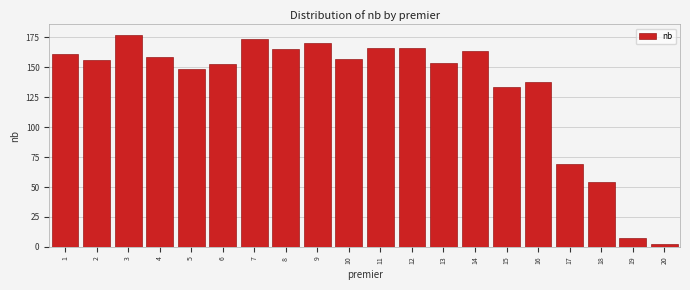

Reading right to left, extract all data points from this chart.

20=2	19=7	18=54	17=69	16=138	15=134	14=164	13=154	12=166	11=166	10=157	9=170	8=165	7=174	6=153	5=149	4=159	3=177	2=156	1=161